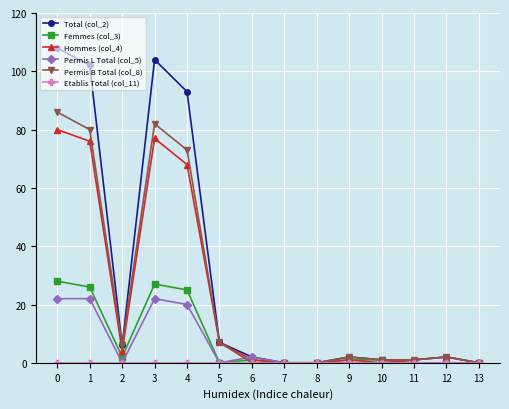

Which series has the largest total across all categories?

Total (col_2)